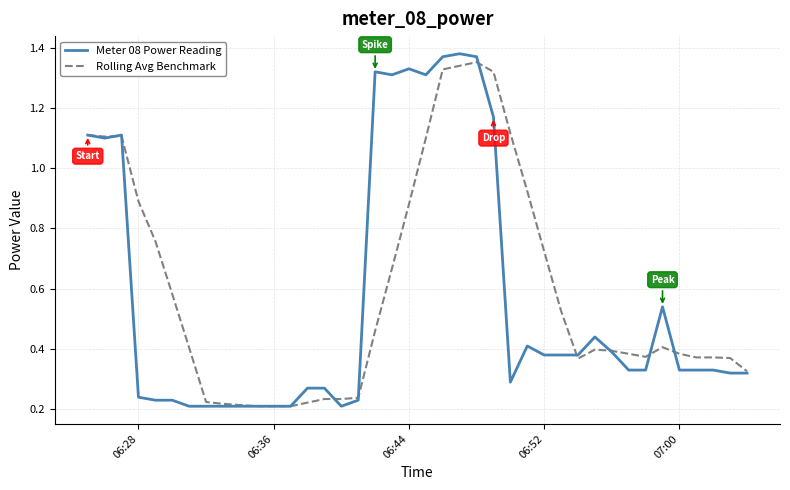

True or false: Rolling Avg Benchmark has more than 0 points higher than both neighbors.

True